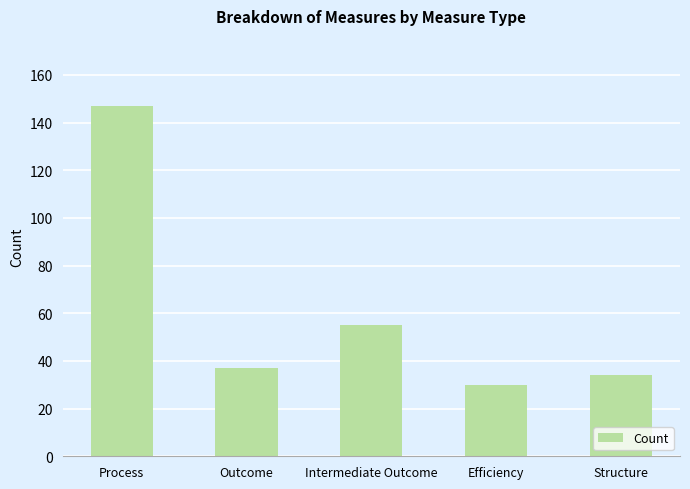

List the labels in order of value, smallest first.

Efficiency, Structure, Outcome, Intermediate Outcome, Process